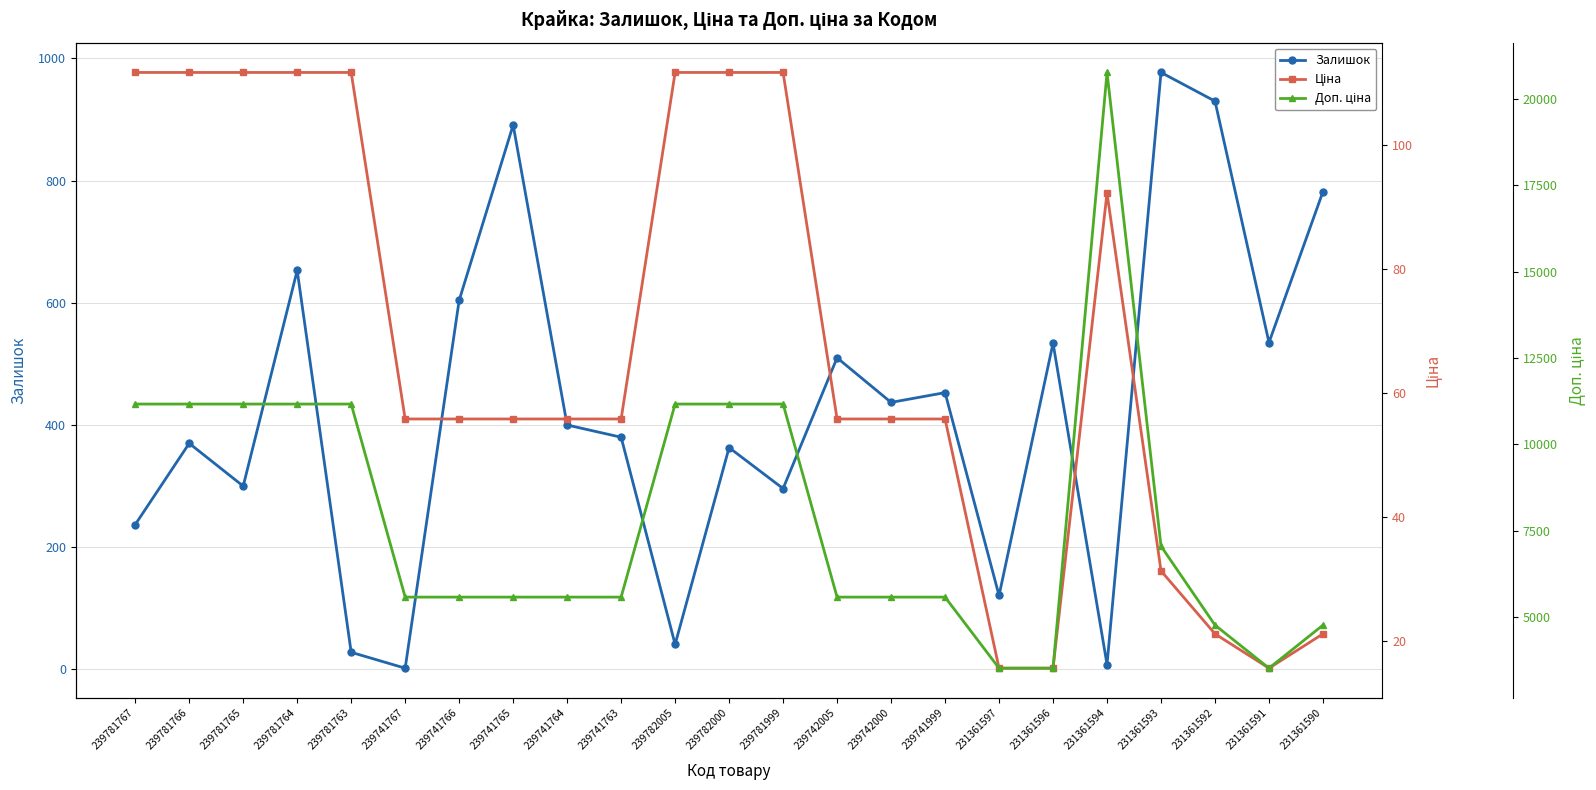

True or false: Залишок and Доп. ціна intersect in this chart.

False